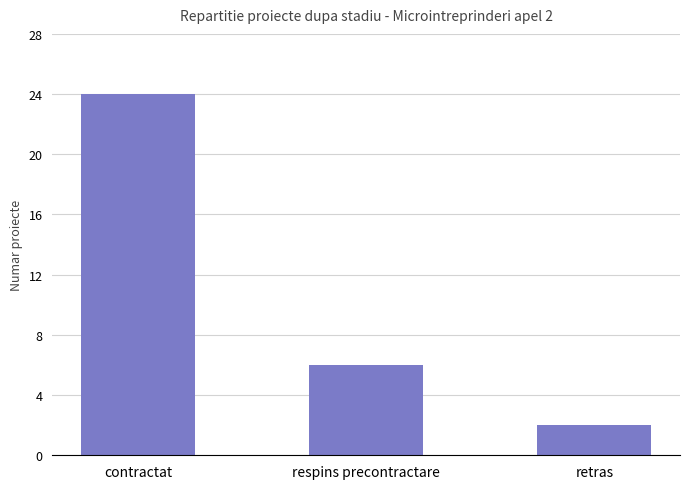

What value does the data have at respins precontractare?

6